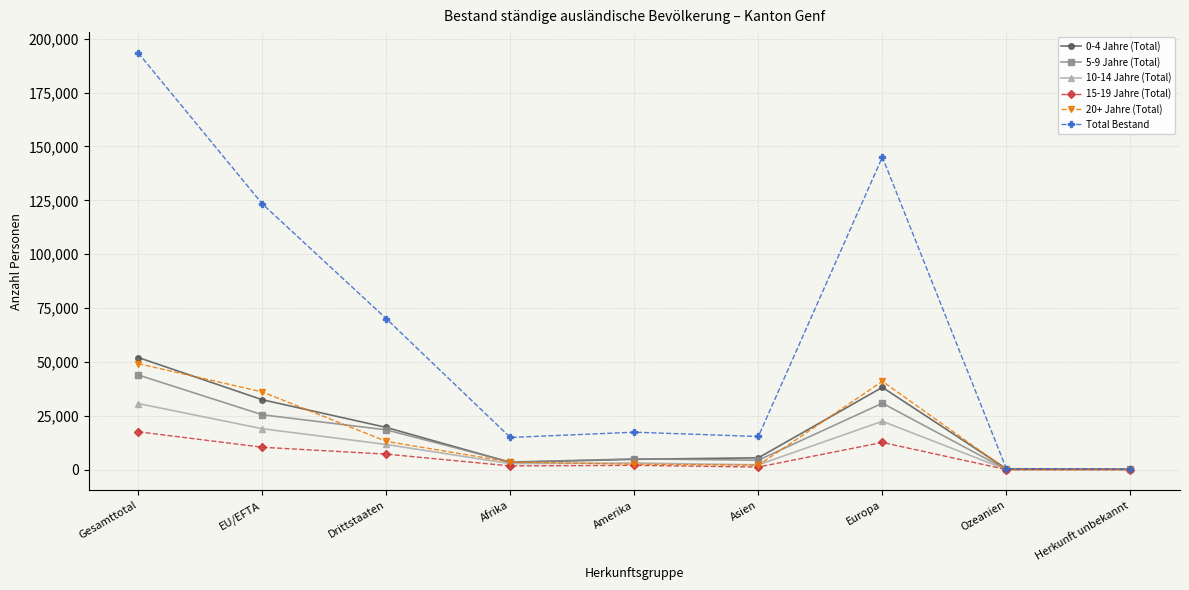

What is the label of the 8th point from the right?

EU/EFTA